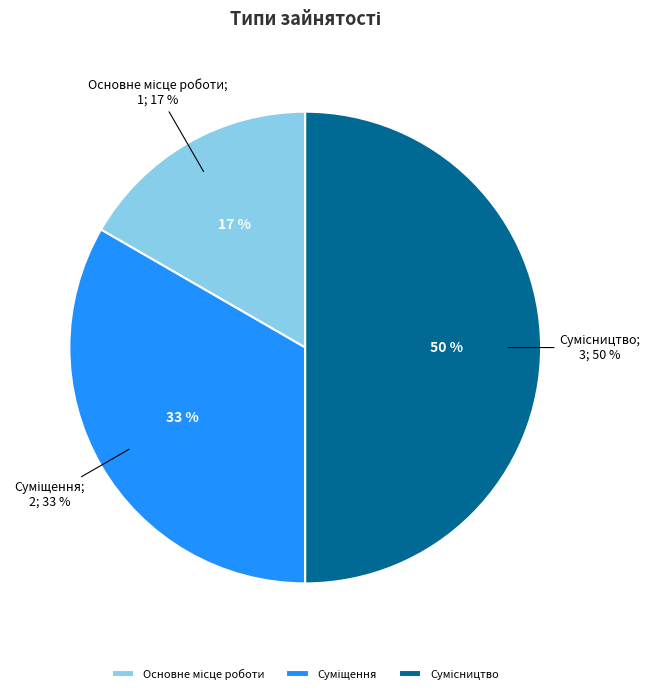

The Сумісництво slice represents 50% of the pie. True or false?

True